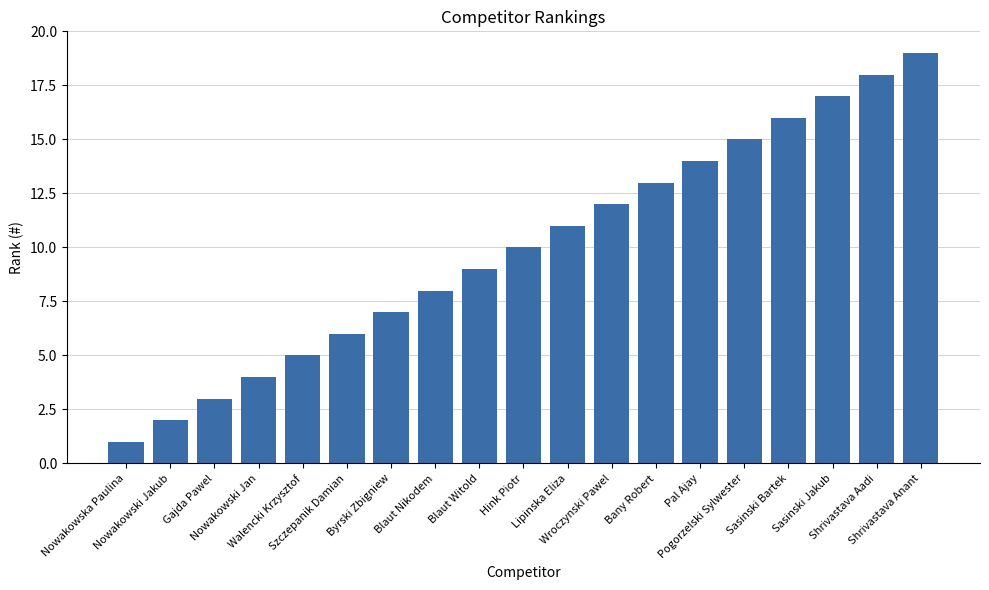

How many data points are less than 10?

9